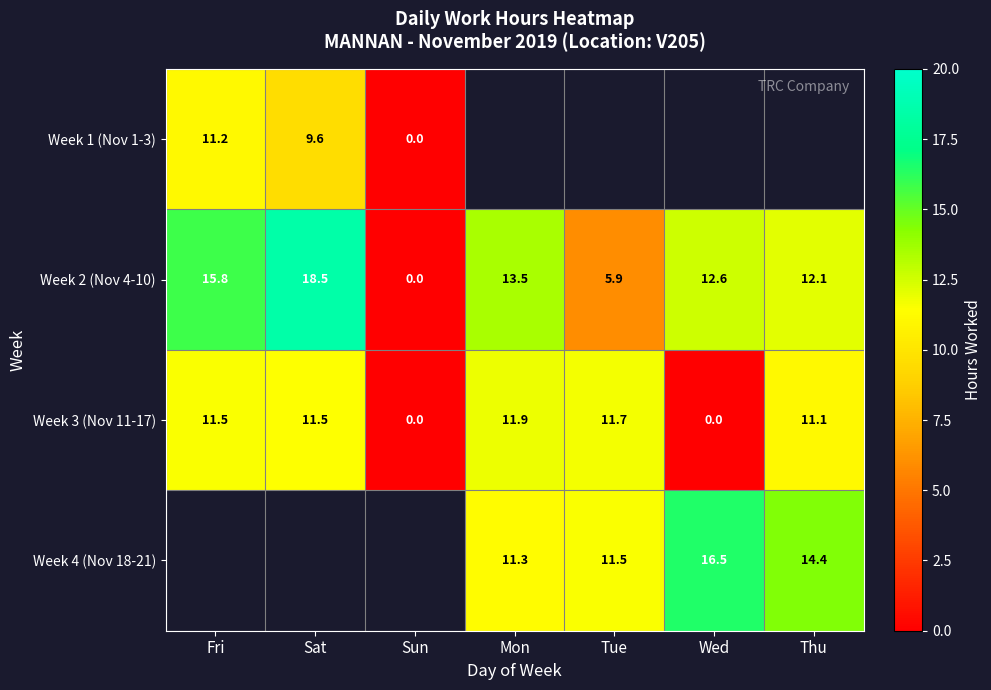

What is the approximate value of Week 2 (Nov 4-10) at Wed?

12.6